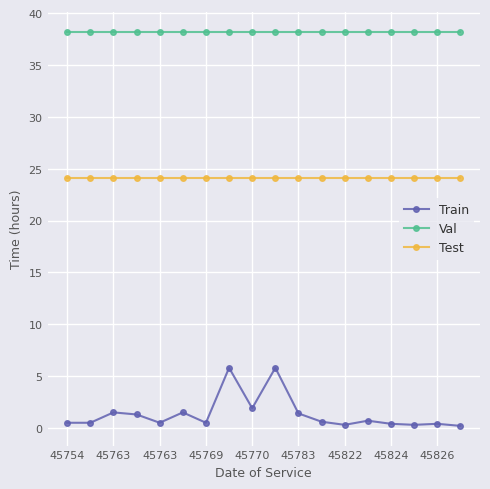

True or false: Test and Val cross at least once.

False